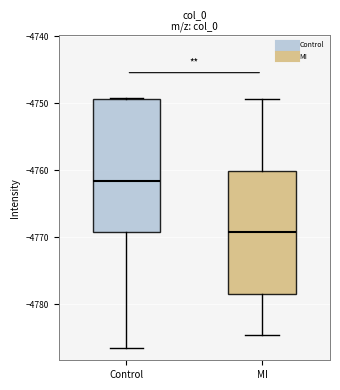

Reading left to right, transcribe this box plot: for each box, give where its median line is, the range the box spans, and where its two whiskers end, as read against the y-axis. The values are not printed on the chart, so give them approximately, as read against the axis.

Control: median -4762, box -4769 to -4749, whiskers -4786 to -4749
MI: median -4769, box -4778 to -4760, whiskers -4785 to -4749